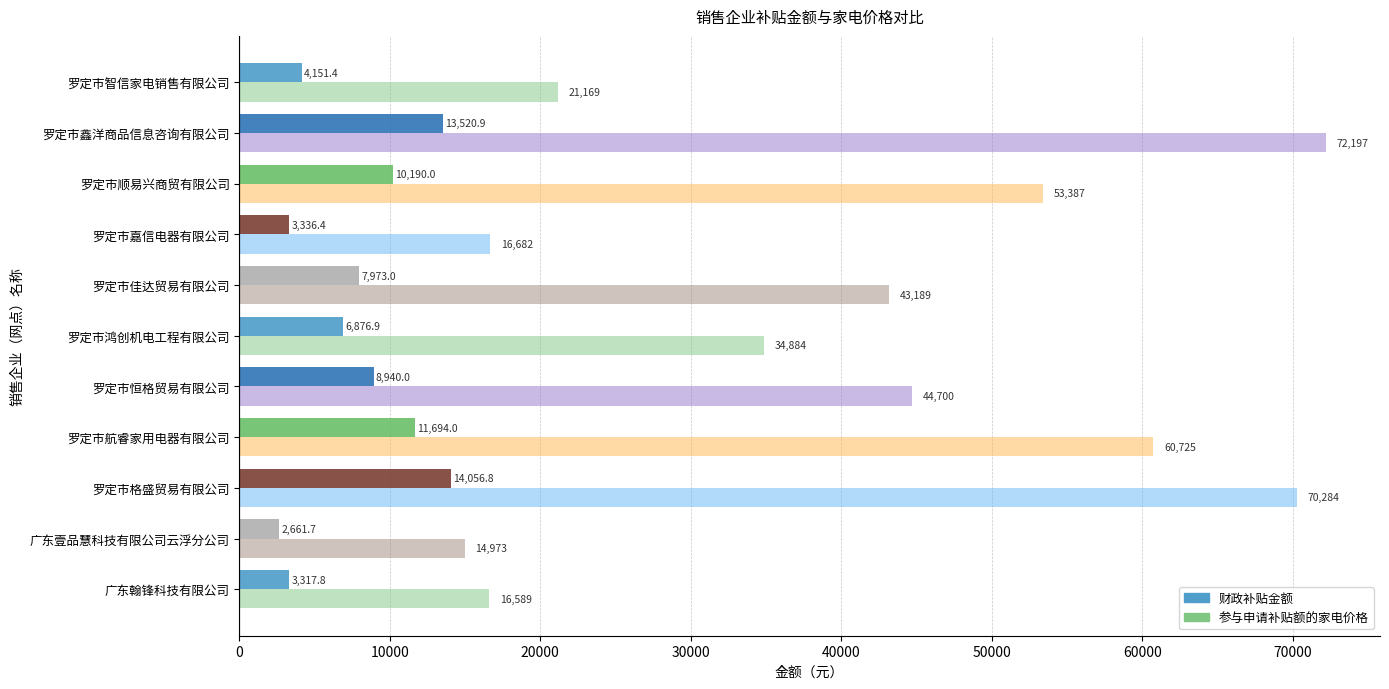

Rank the categories by 财政补贴金额 value from lowest to highest.

广东壹品慧科技有限公司云浮分公司, 广东翰锋科技有限公司, 罗定市嘉信电器有限公司, 罗定市智信家电销售有限公司, 罗定市鸿创机电工程有限公司, 罗定市佳达贸易有限公司, 罗定市恒格贸易有限公司, 罗定市顺易兴商贸有限公司, 罗定市航睿家用电器有限公司, 罗定市鑫洋商品信息咨询有限公司, 罗定市格盛贸易有限公司